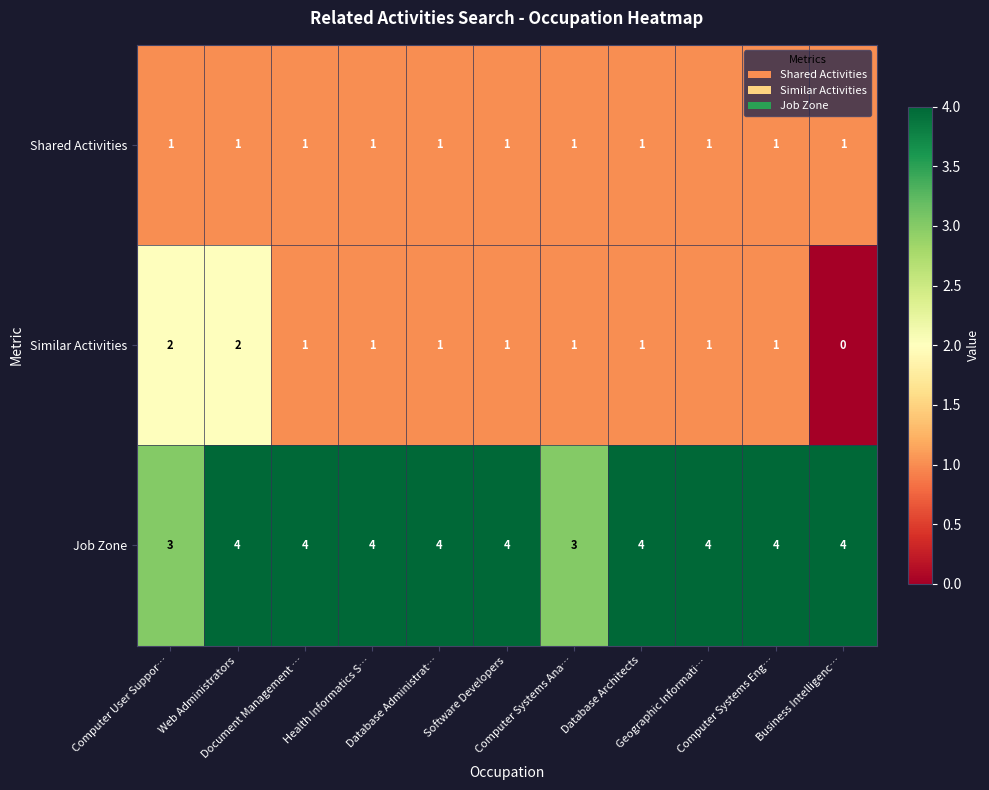

Which series has the largest range (max minus min)?

Similar Activities